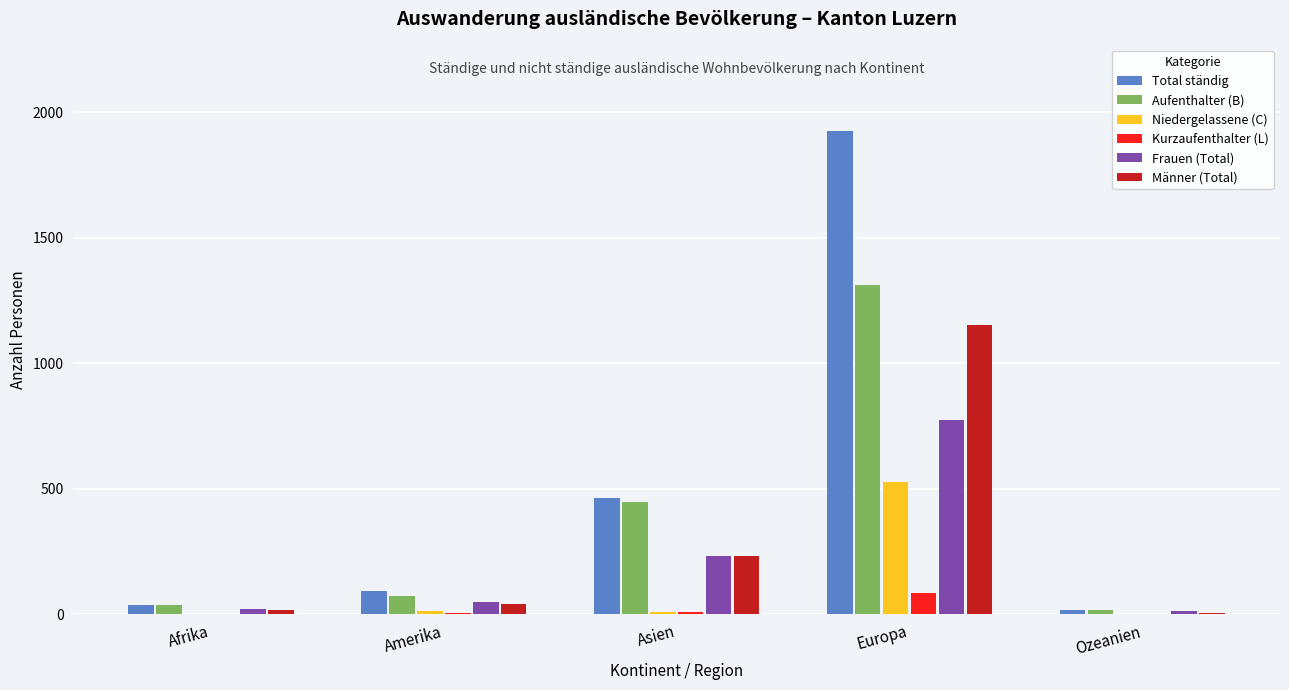

Is the value of Total ständig at Ozeanien greater than the value of Männer (Total) at Asien?

No